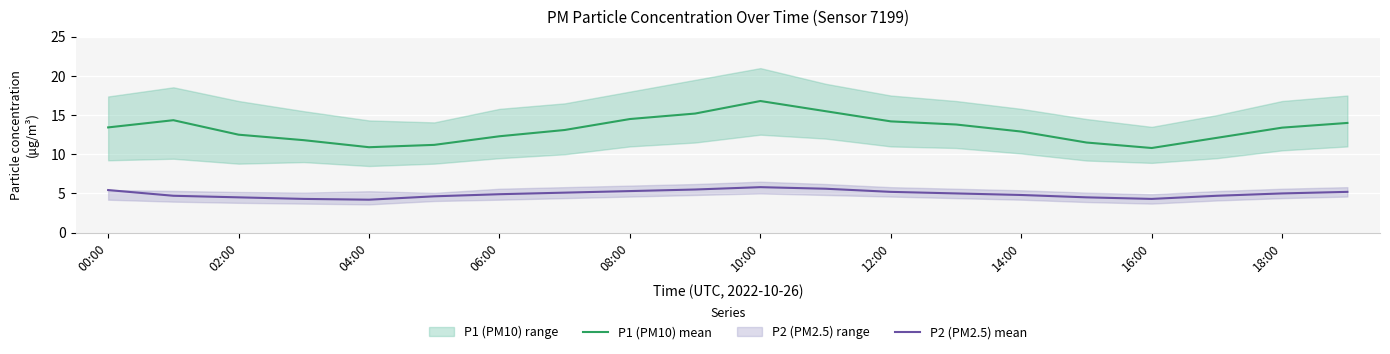

What is the difference between the second highest and minimum values in the P1 (PM10) mean series?

4.7